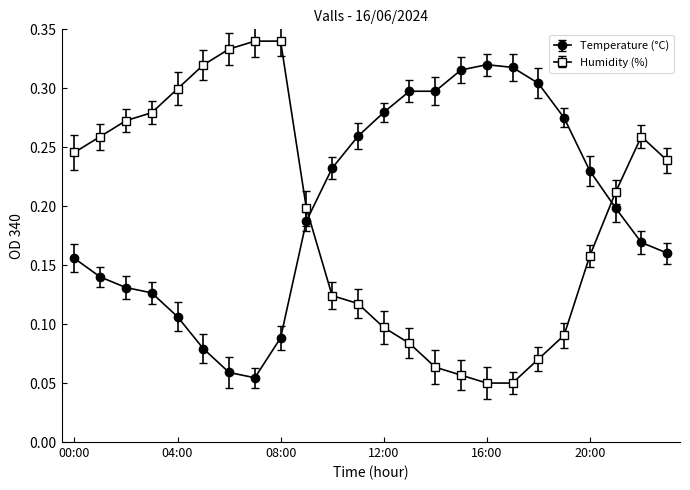

True or false: Temperature (°C) and Humidity (%) intersect in this chart.

True